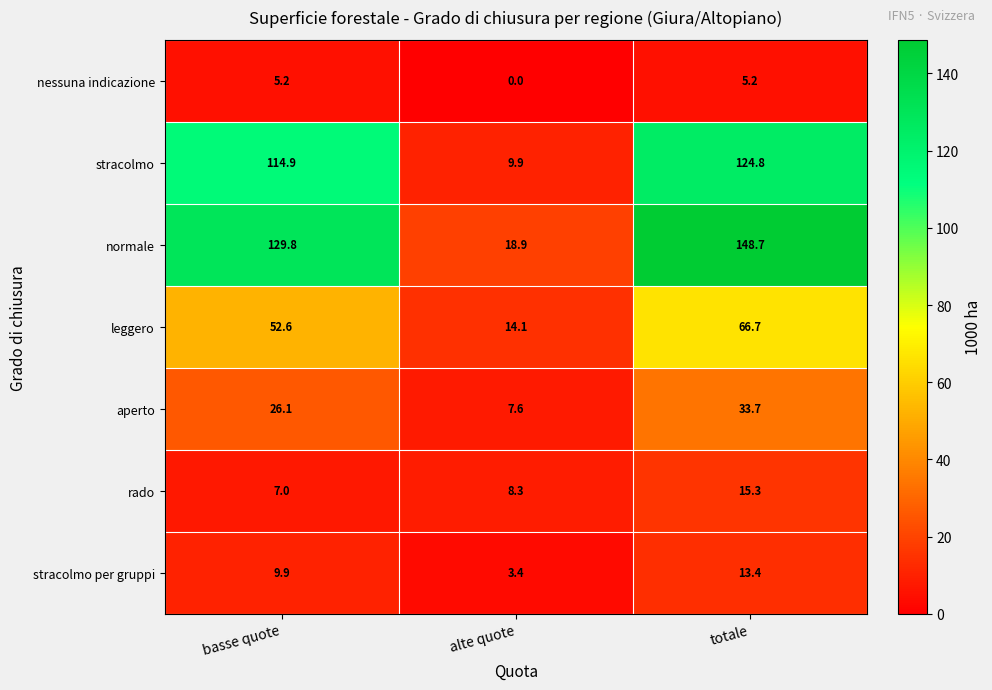

List the series in order of their peak value, lowest first.

nessuna indicazione, stracolmo per gruppi, rado, aperto, leggero, stracolmo, normale